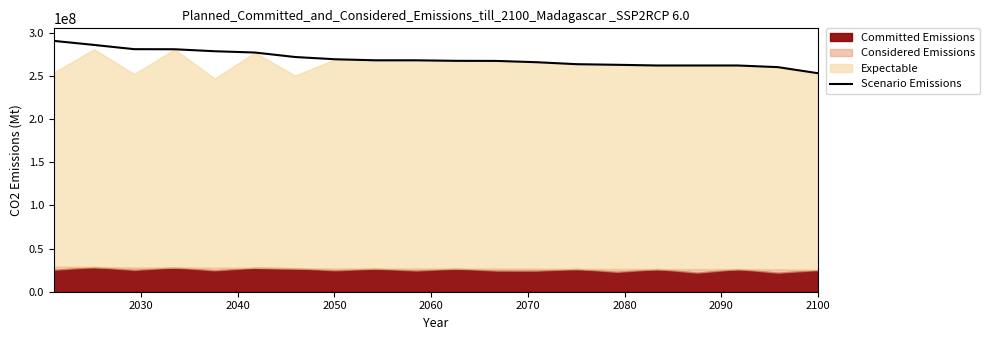

What is the minimum value for Scenario Emissions?

253000000